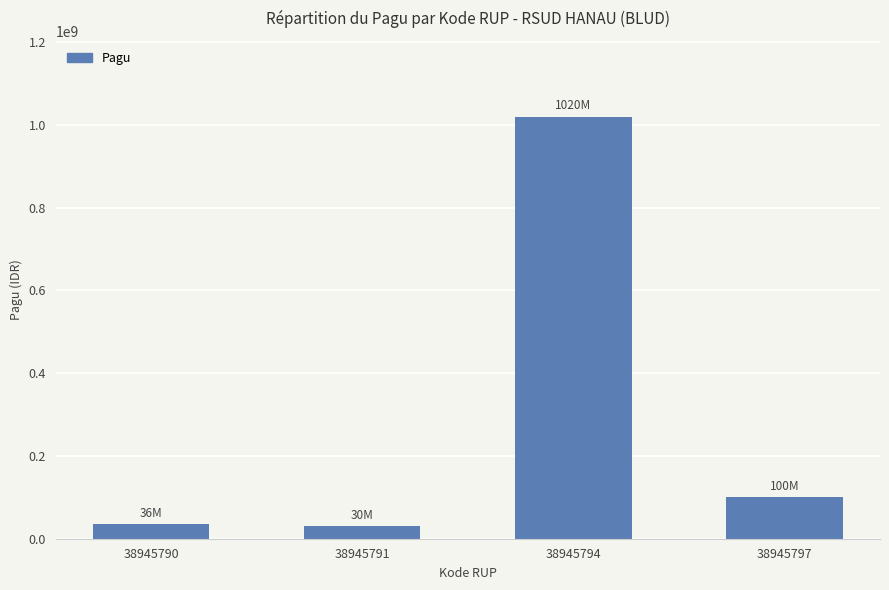

Is it true that the value at 38945797 is 45655164?

False